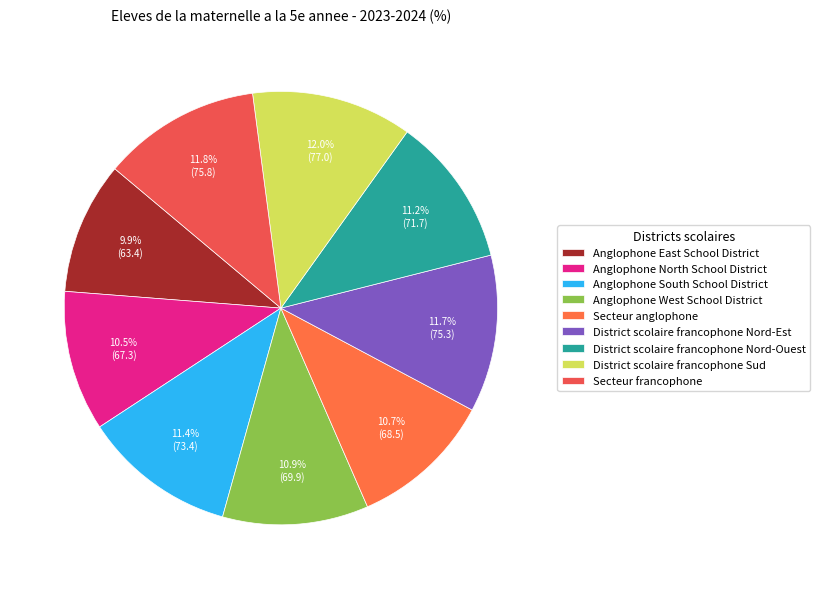

Count the number of slices in the pie.

9